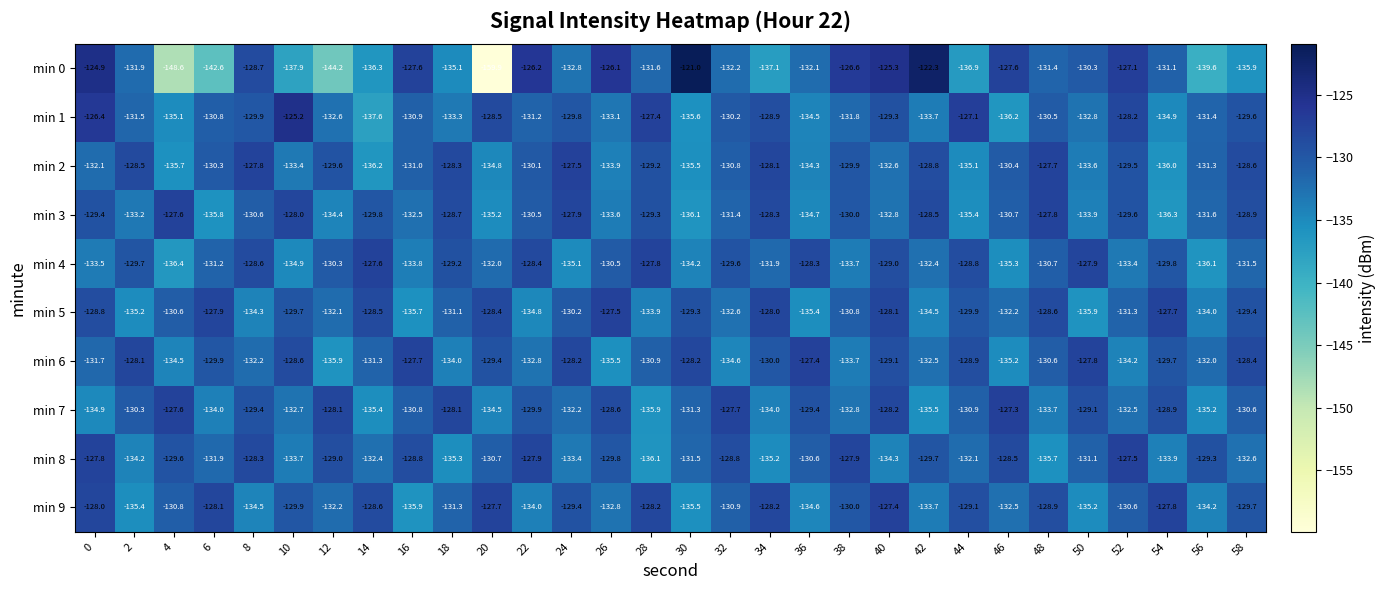

What is the maximum value shown in the chart?

-121.0